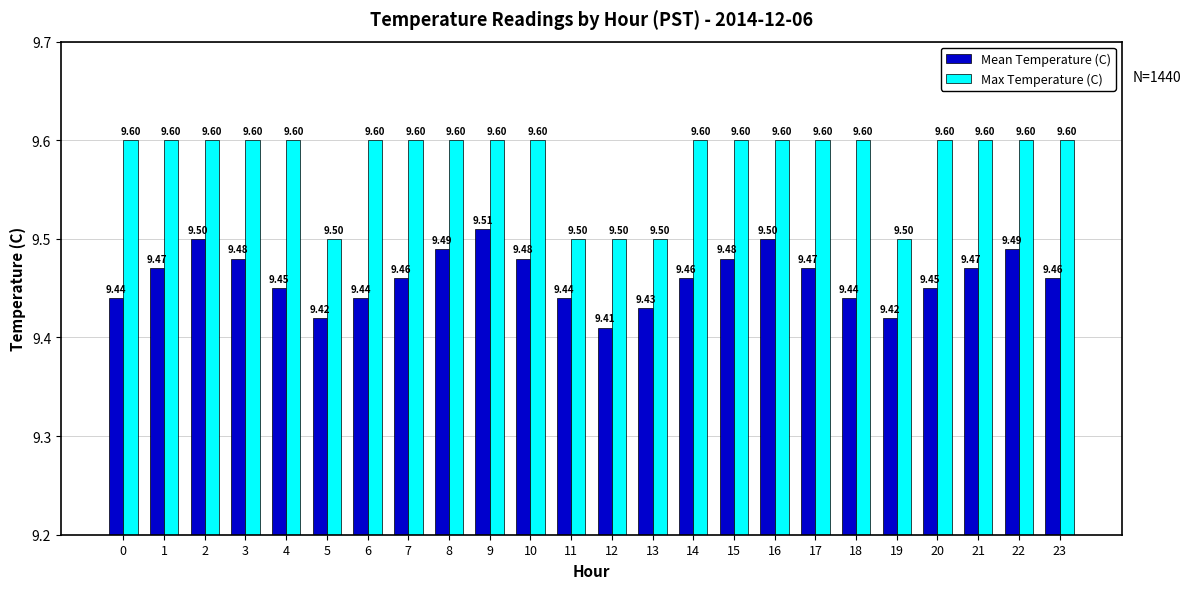

The value of Max Temperature (C) at 11 is 9.5. True or false?

True